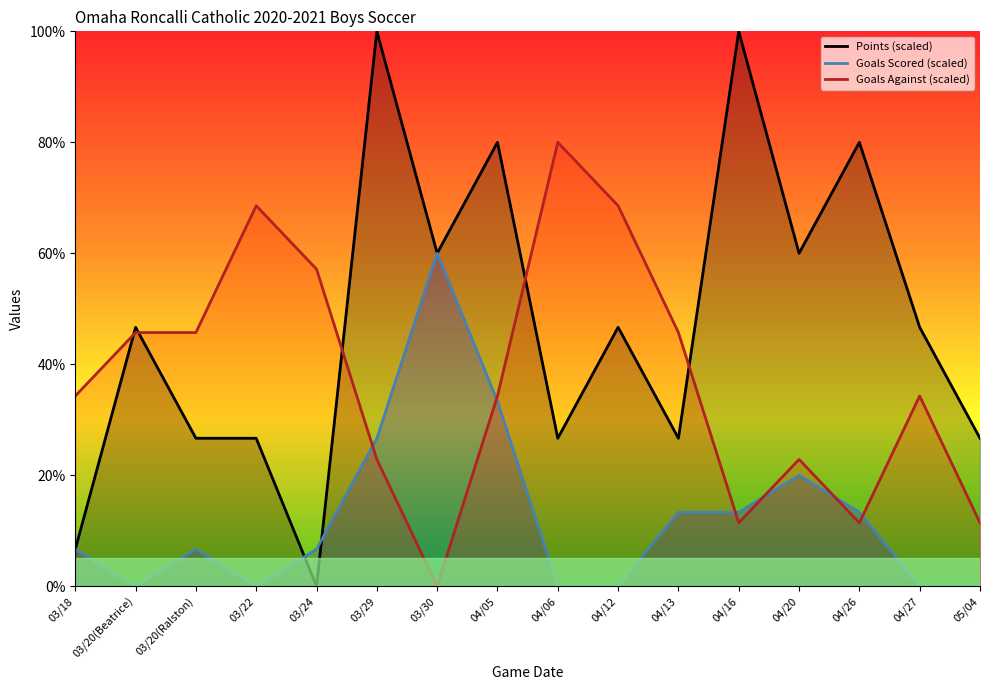

What is the total value across all series at 04/12?

115.2